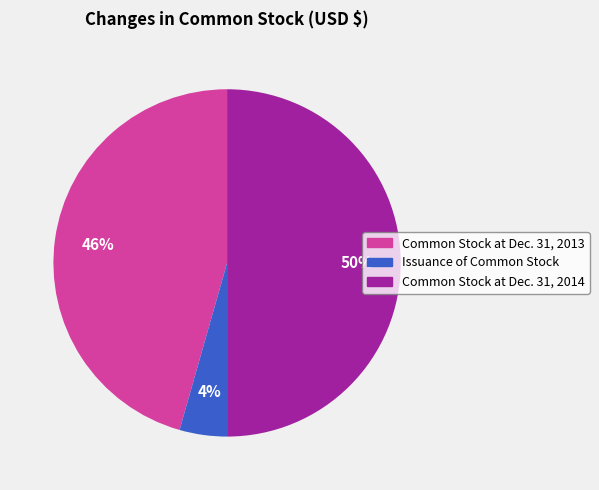

Does Issuance of Common Stock represent more than half of the total?

No